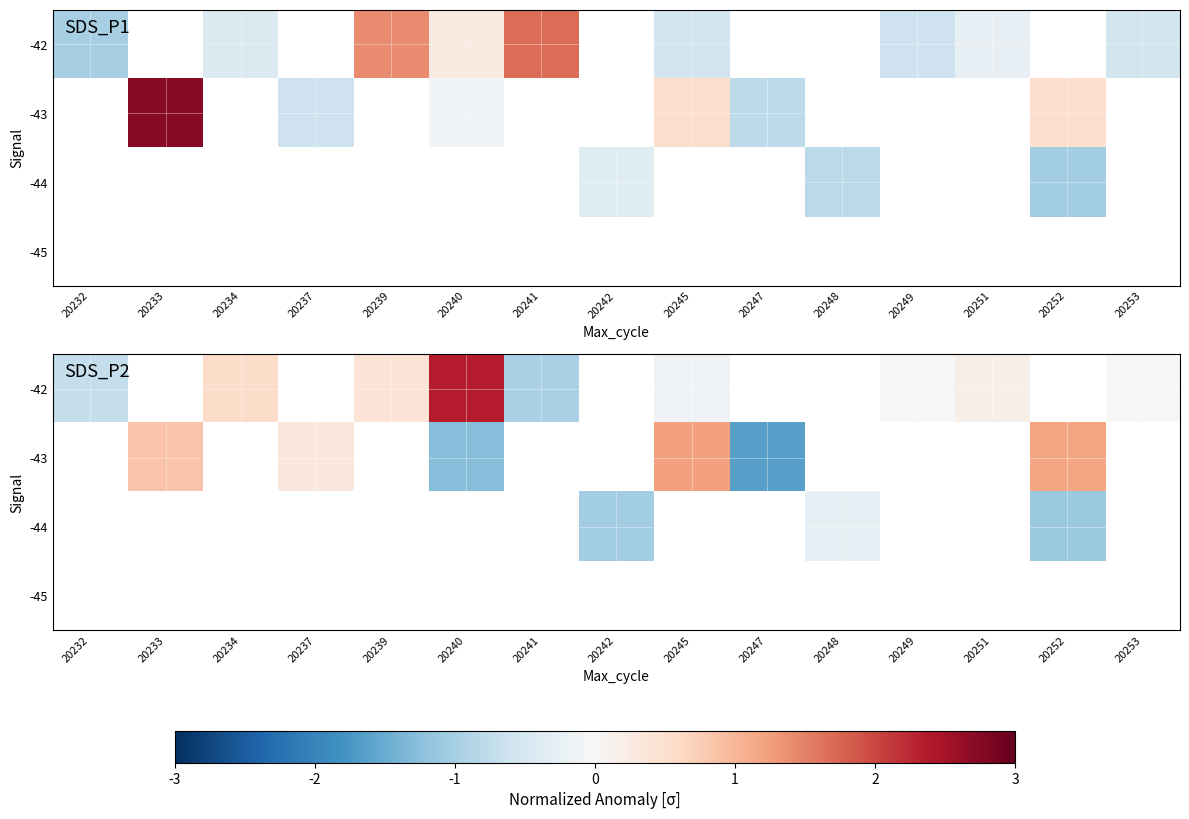

The -42 series shows 0.0 at 20249. True or false?

False